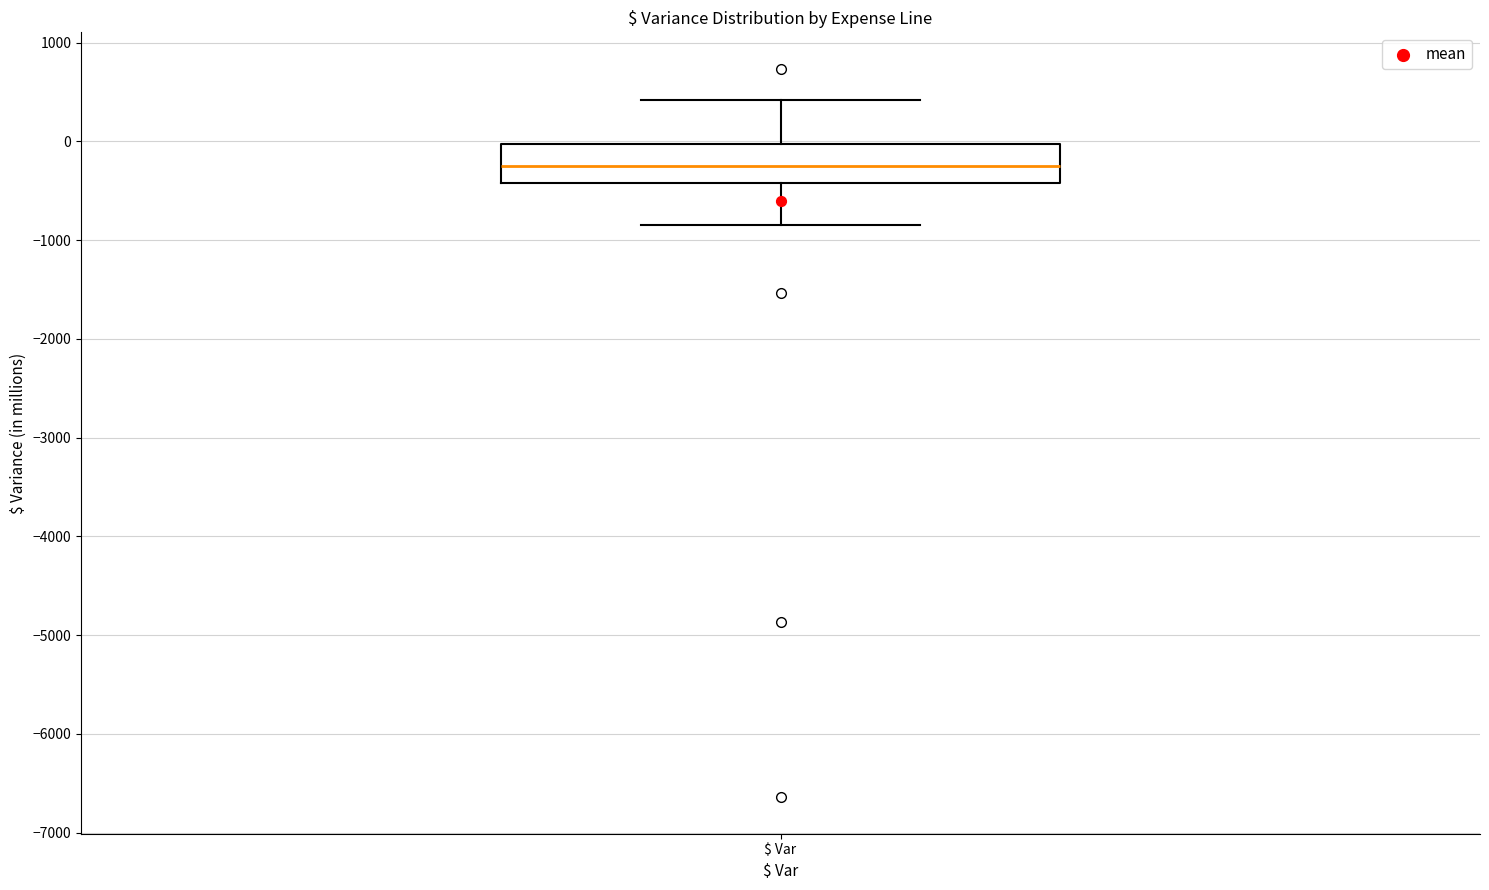

Read this box plot against the y-axis: the position of the median line, the range covered by the box, and the ends of both whiskers. The values are not printed on the chart, so give them approximately, as read against the axis.

median -200, box -400 to 0, whiskers -800 to 400